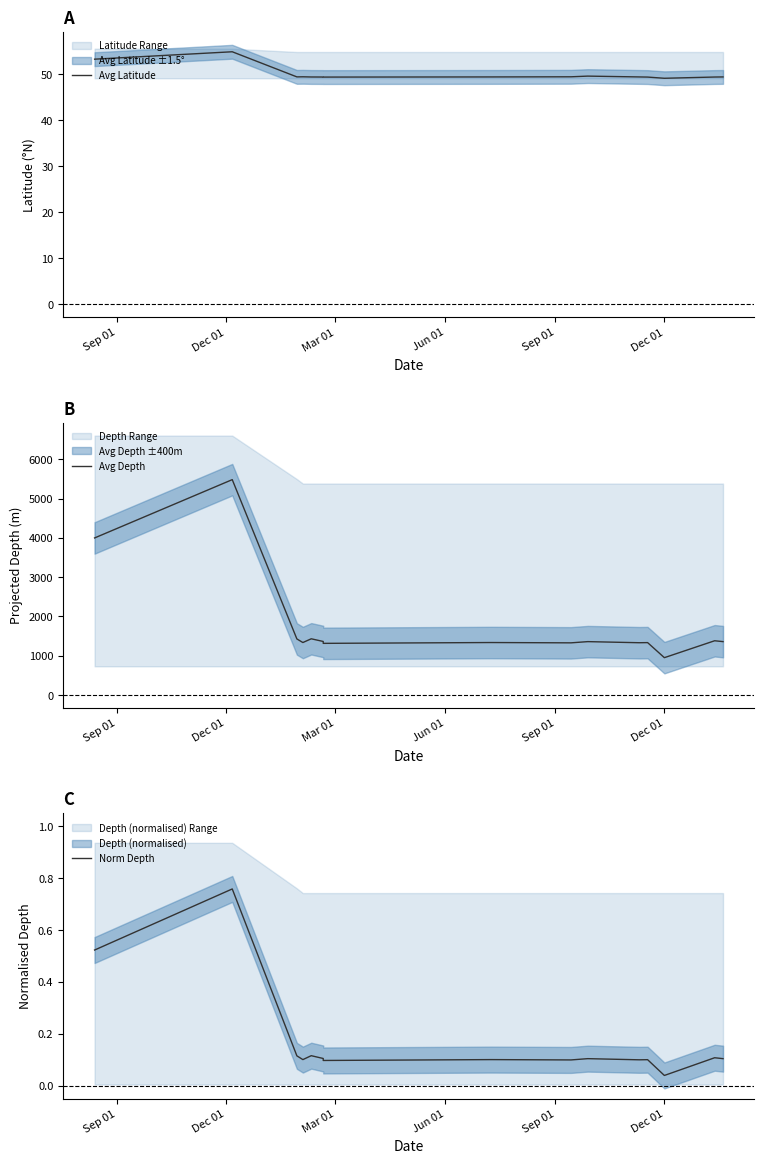

At which label does Avg Depth reach its peak?

Dec 01